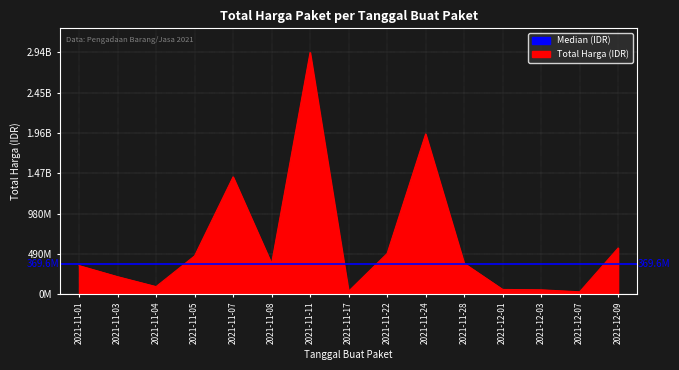

At which category does the chart reach its peak across all series?

2021-11-11